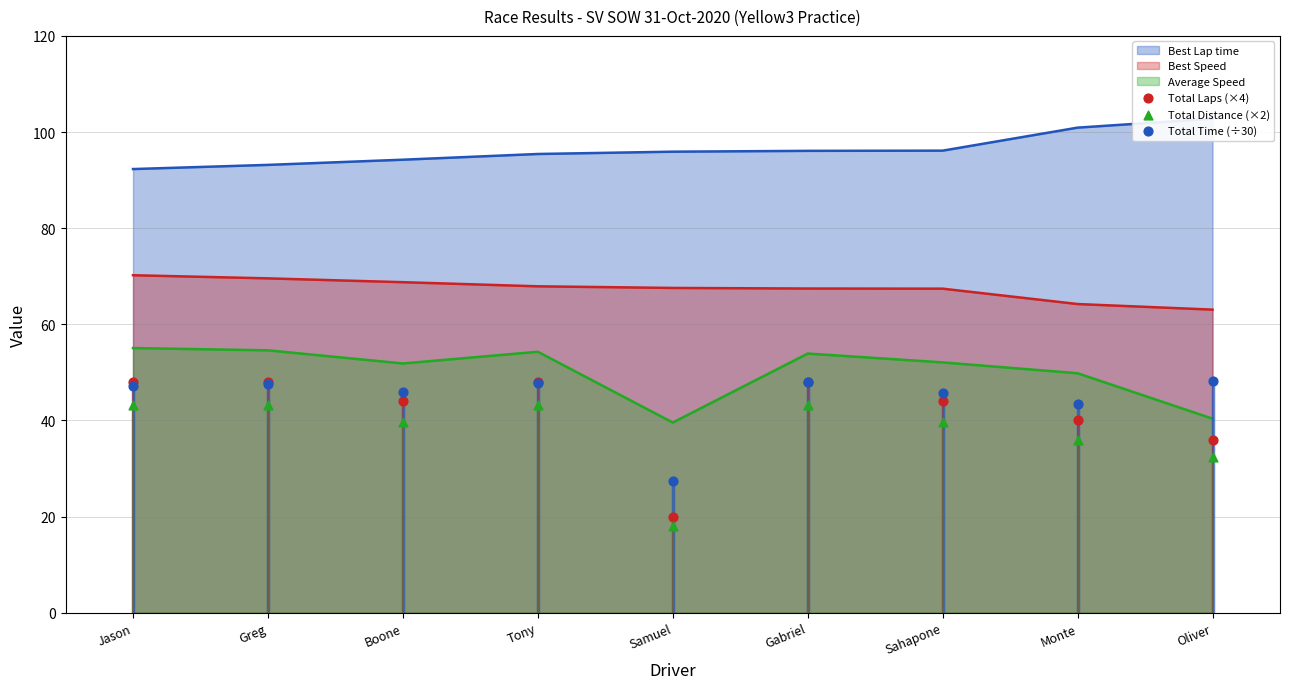

At which category is the sum across all series the highest?

Gabriel